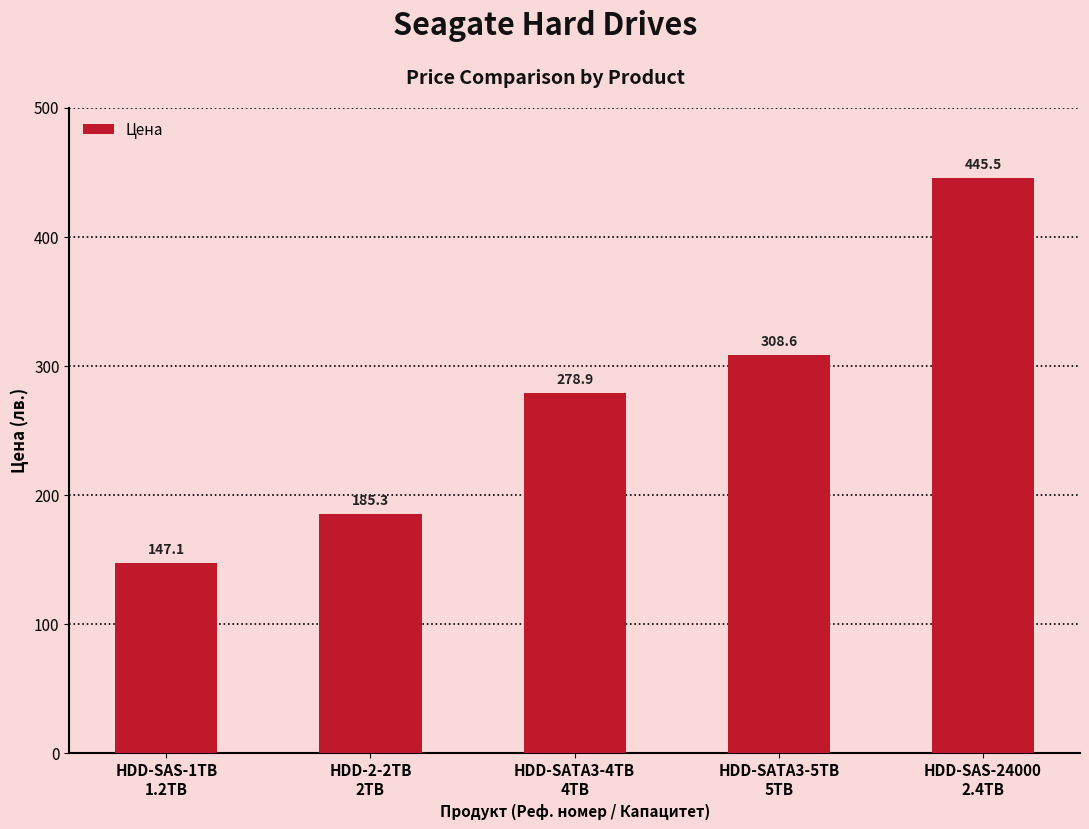

At which label does the data first exceed 278?

HDD-SATA3-4TB
4TB